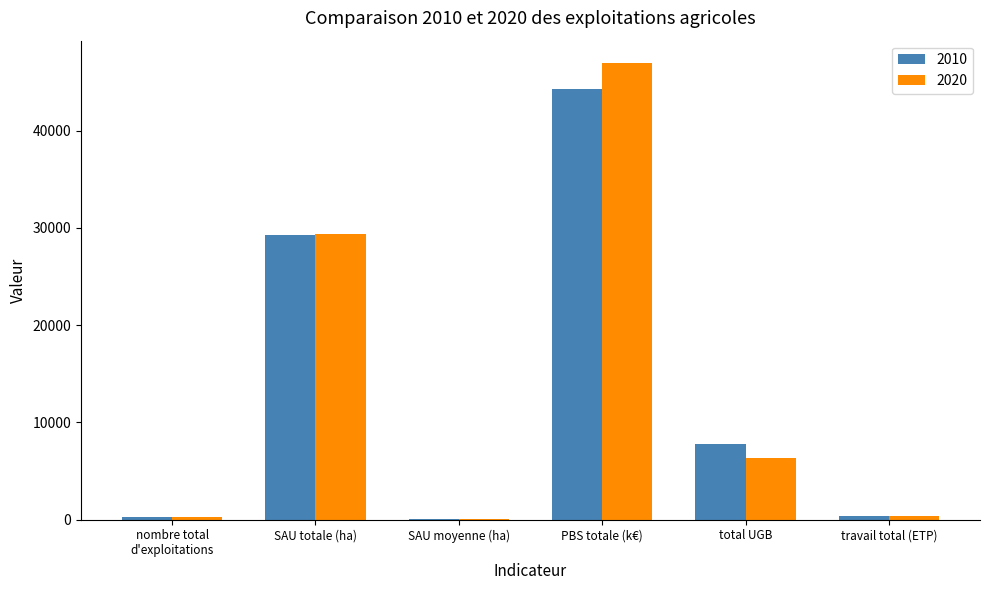

Which category has the highest value in the 2010 series?

PBS totale (k€)